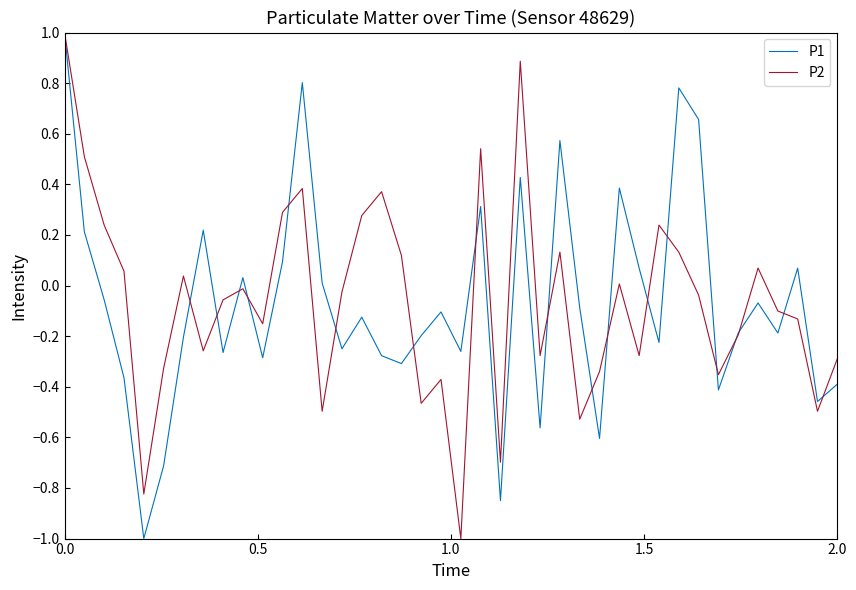

True or false: P2 has more than 2 points higher than both neighbors.

True